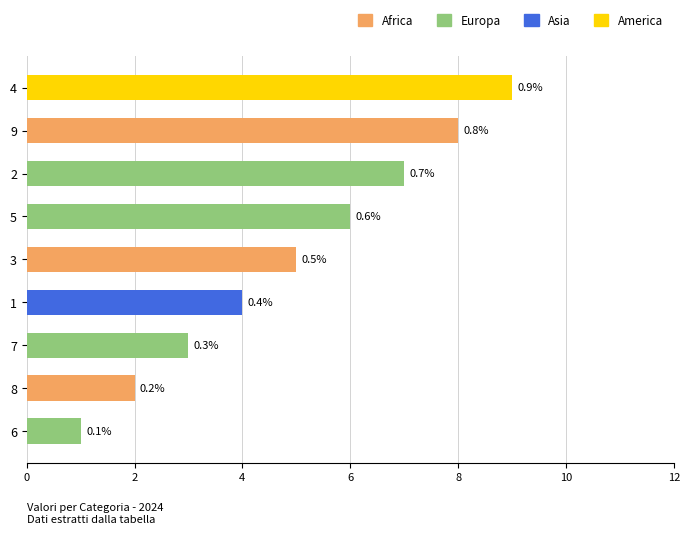

What is the average value?

5